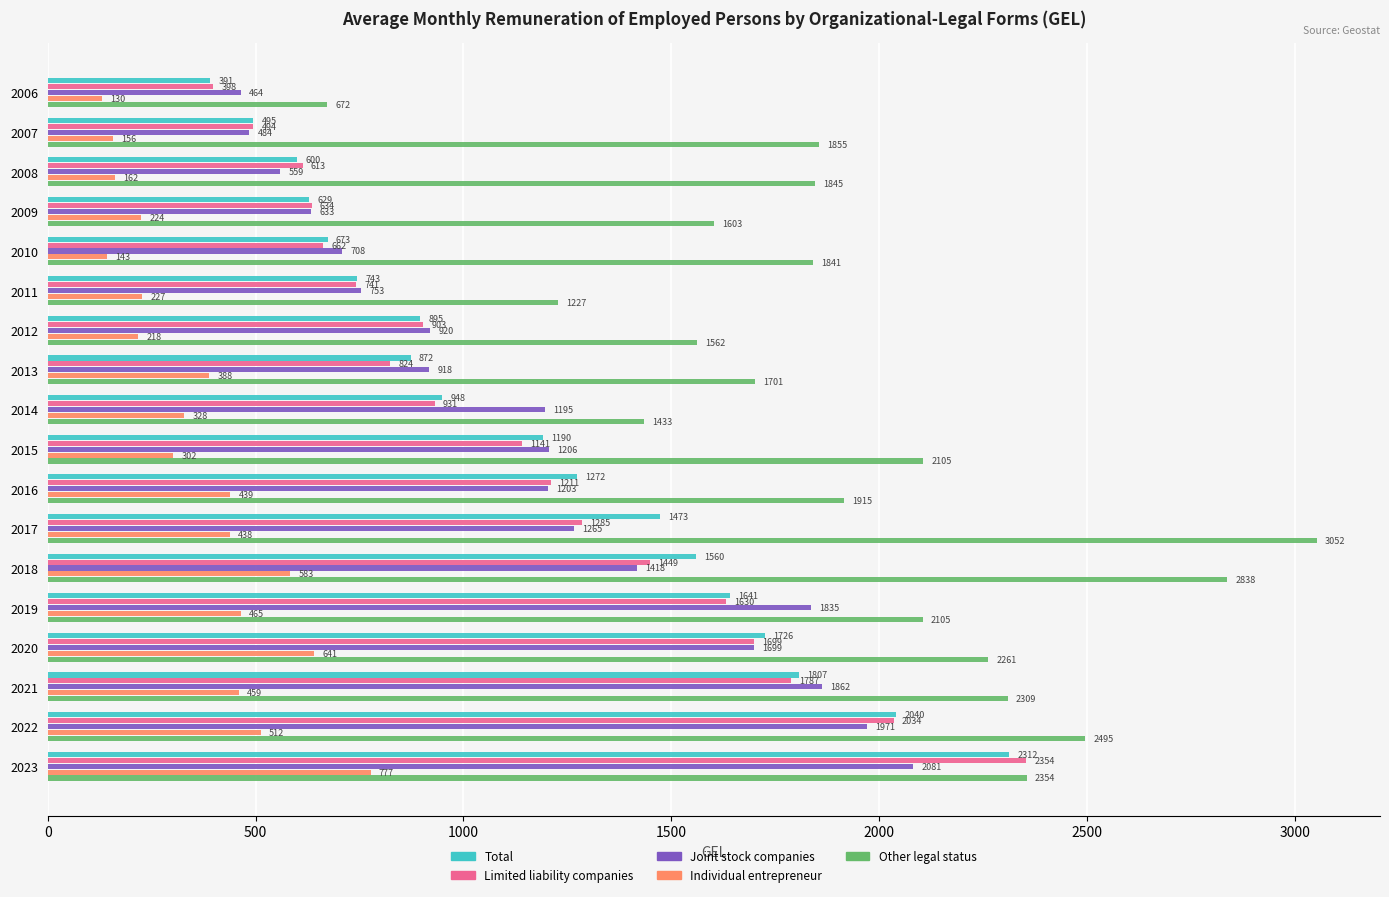

The Limited liability companies series shows 741.8 at 2011. True or false?

True